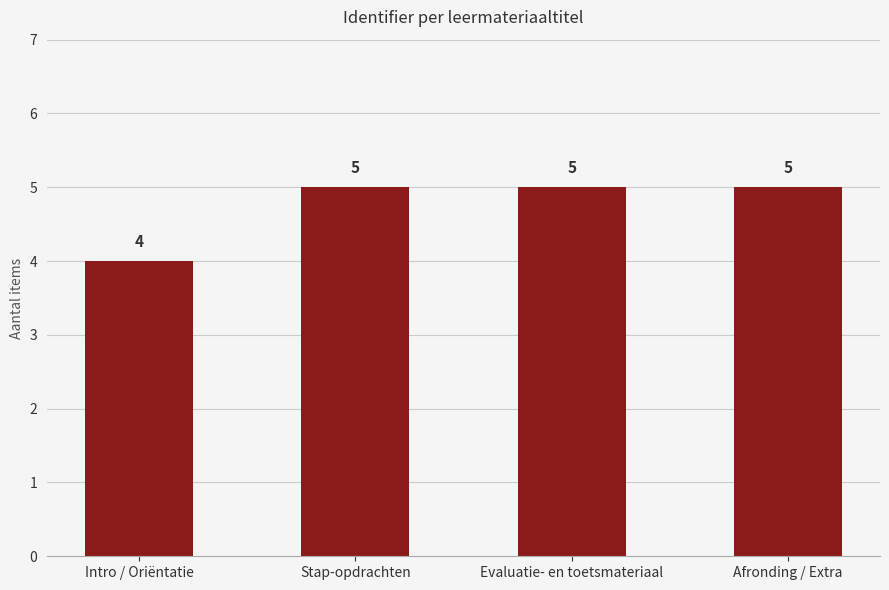

Reading left to right, extract all data points from this chart.

Intro / Oriëntatie=4	Stap-opdrachten=5	Evaluatie- en toetsmateriaal=5	Afronding / Extra=5